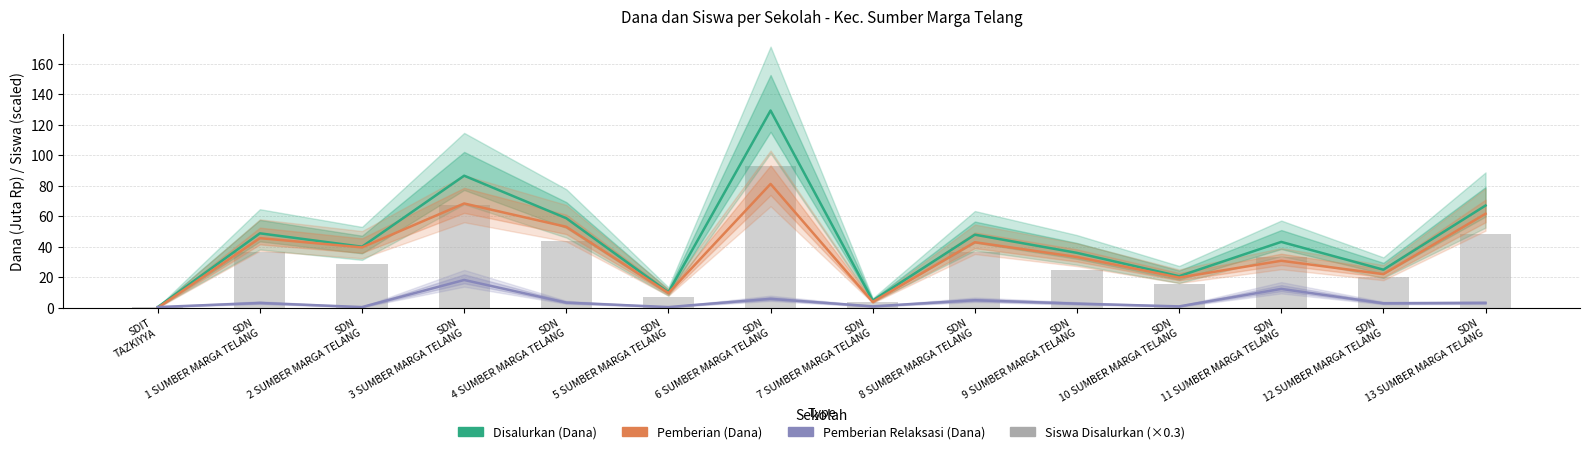

Where does the Pemberian (Dana) series first go above 39?

SDN
1 SUMBER MARGA TELANG